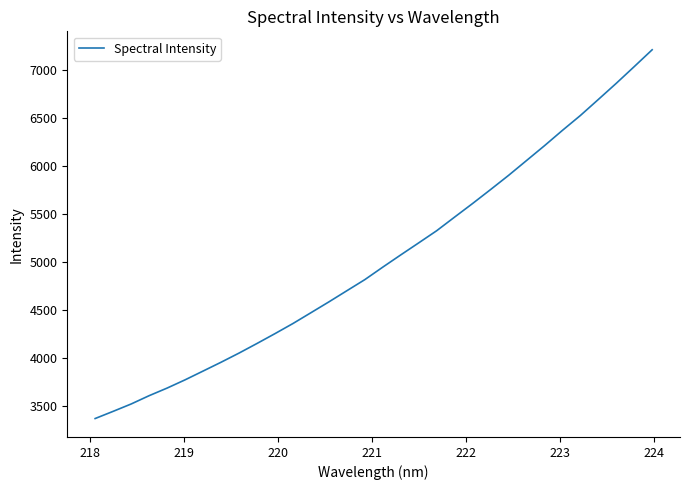

True or false: there are more than 2 points higher than both neighbors.

False